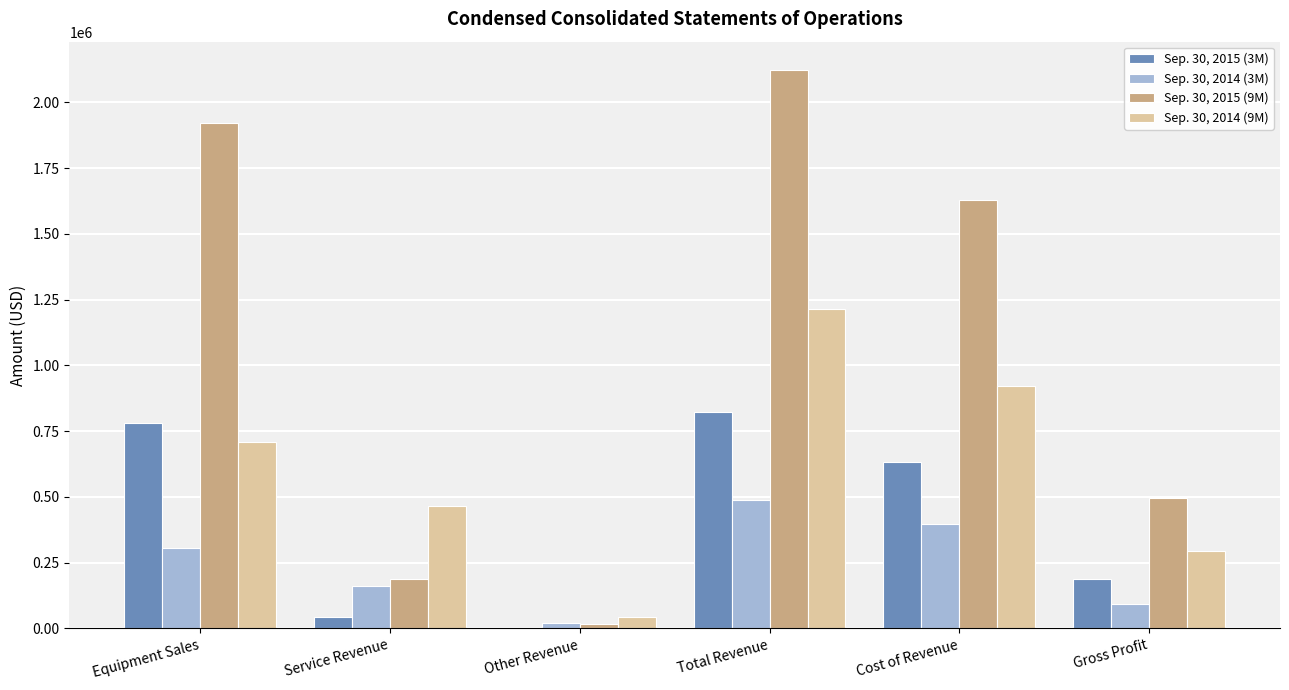

How many distinct data groups are displayed?

4